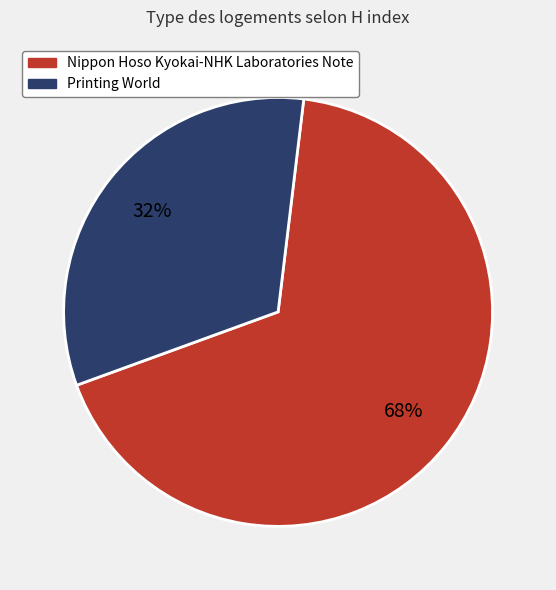

Do Nippon Hoso Kyokai-NHK Laboratories Note and Printing World together represent more than half of the pie?

Yes